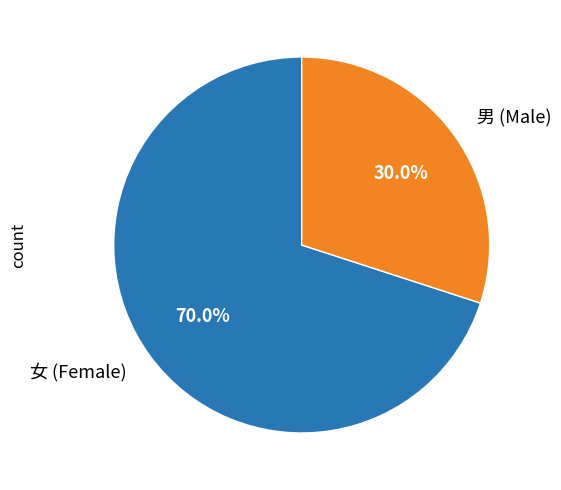

To the nearest percent, what is the average slice percentage?

50%